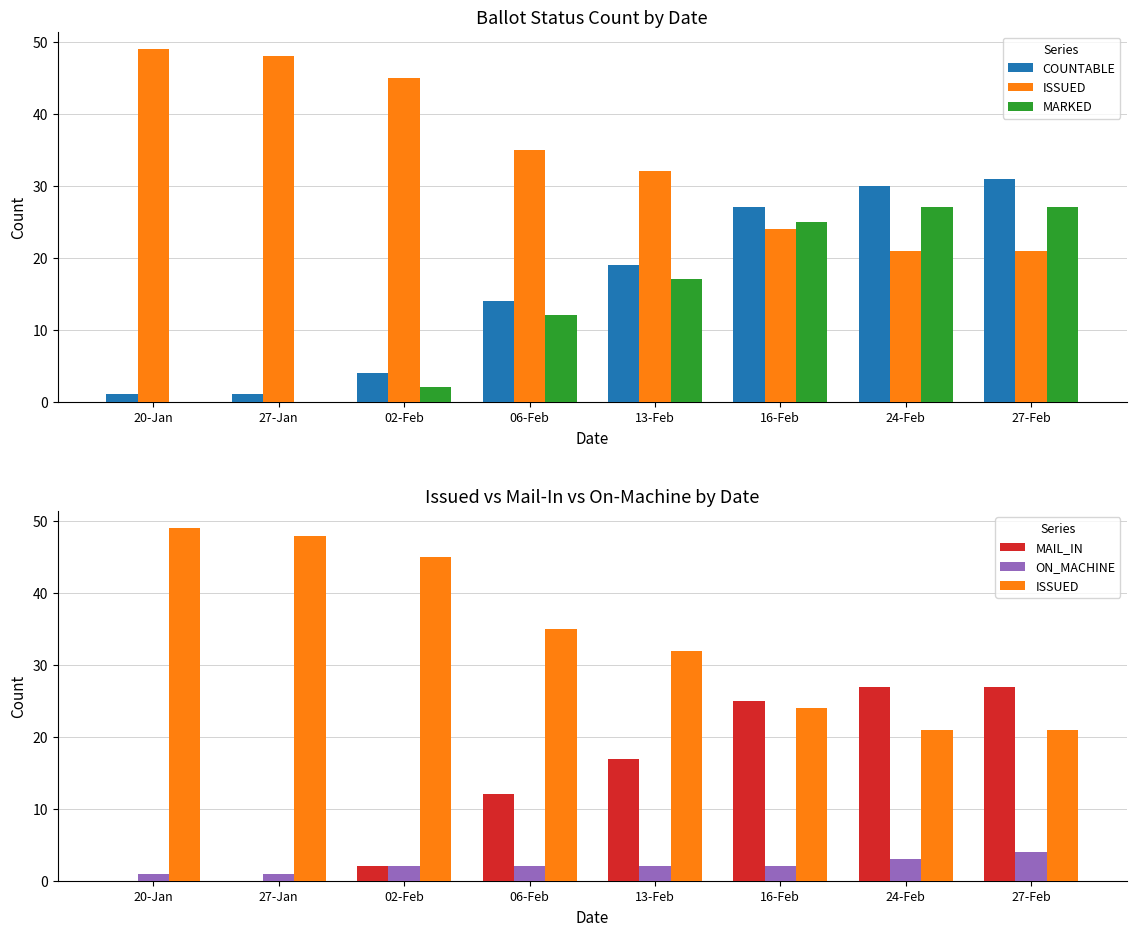

What value does the ISSUED series have at 27-Jan, to the nearest 5?

50